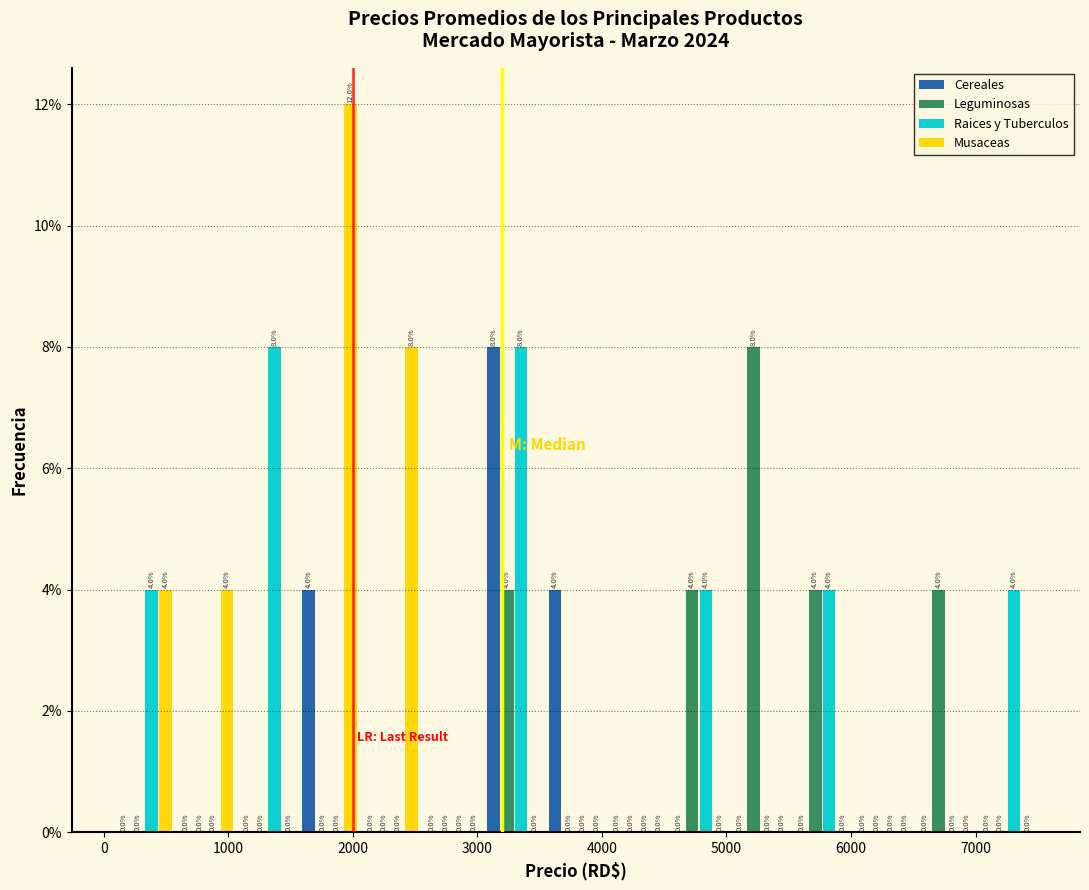

In the Musaceas series, which range on the x-axis has the tallest bar?

1600 to 2100